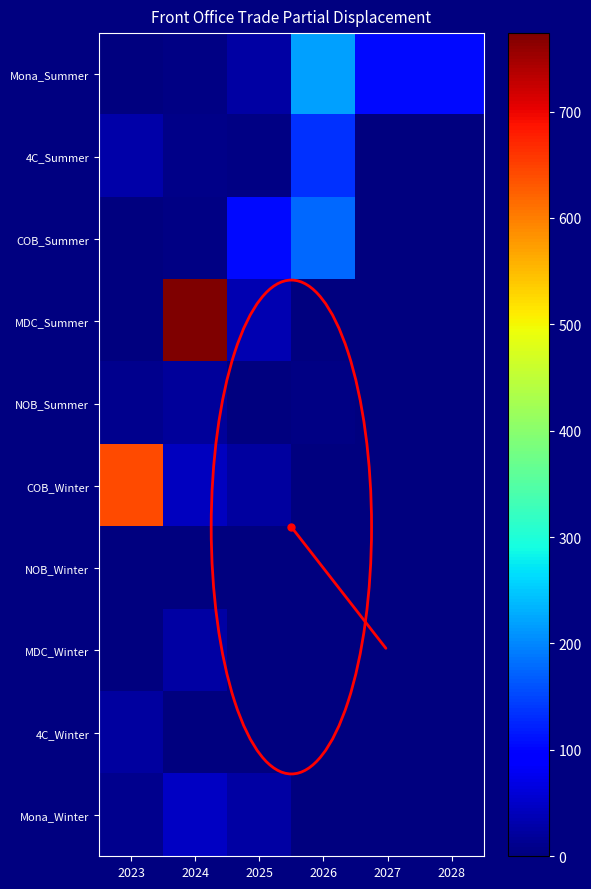

Which has a higher value, 2028 or 2027?

2028